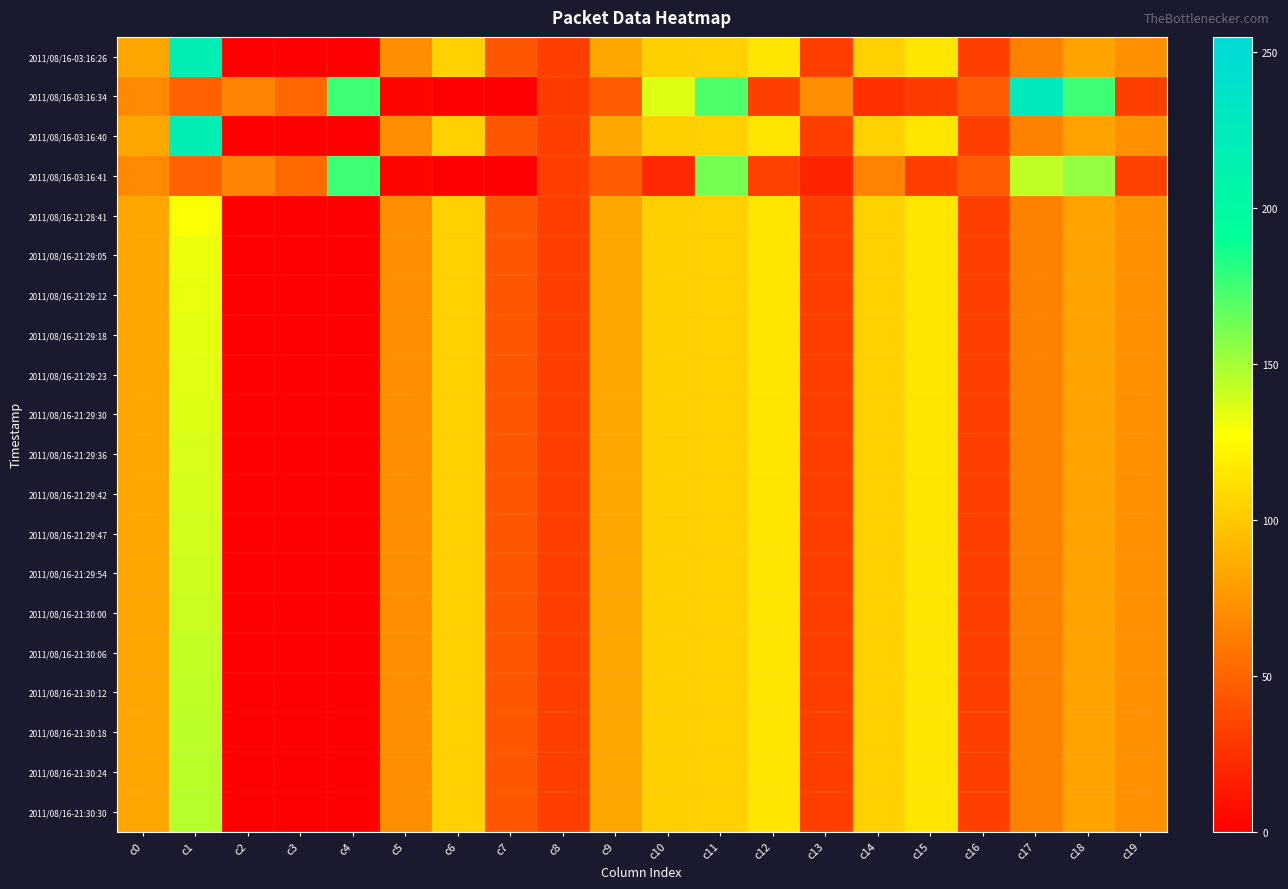

Which category has the highest value across all series?

c17